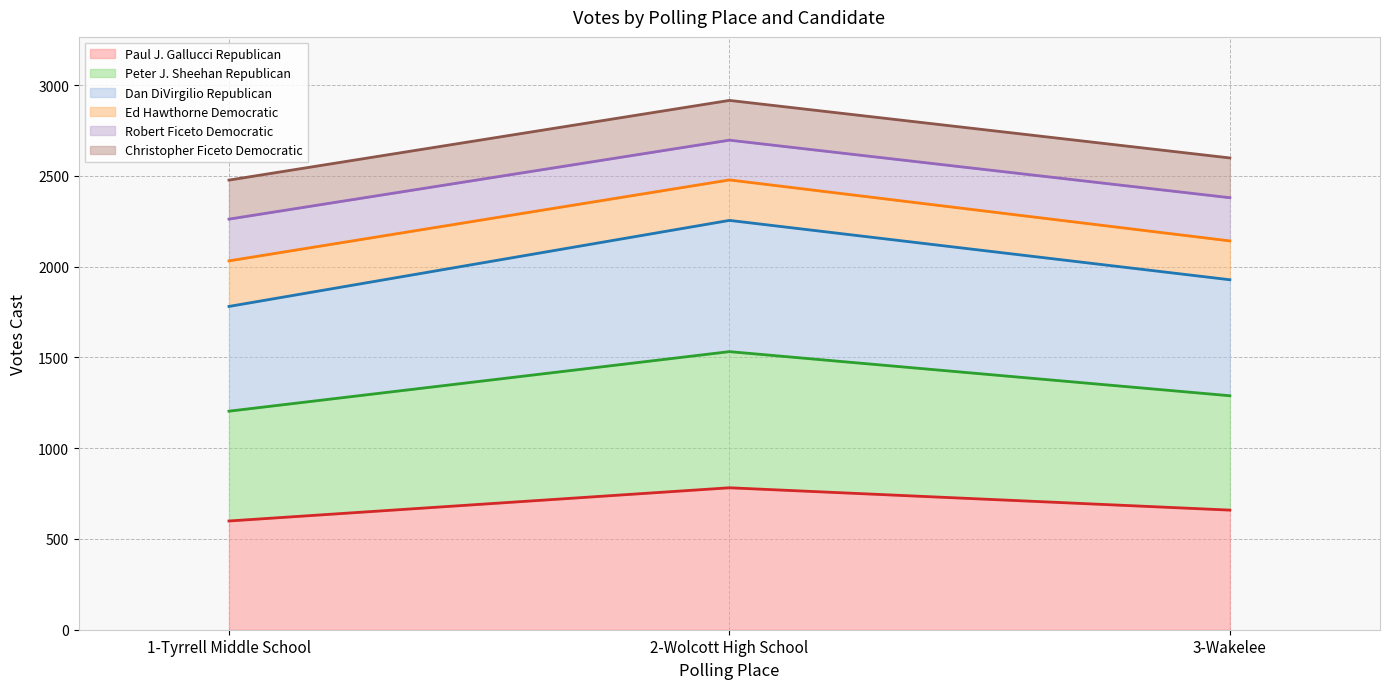

What is the total value across all series at 2-Wolcott High School?

2916